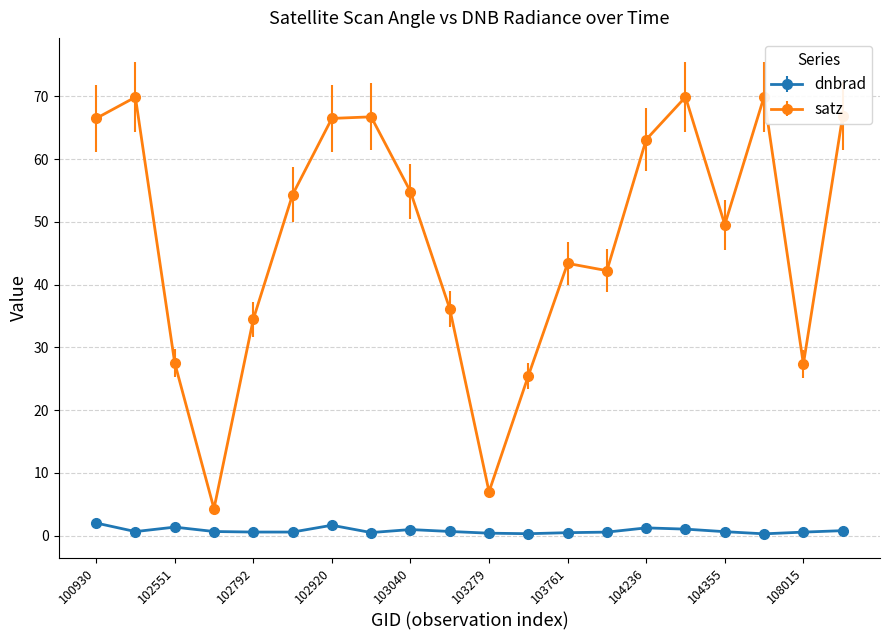

List the series in order of their peak value, highest first.

satz, dnbrad